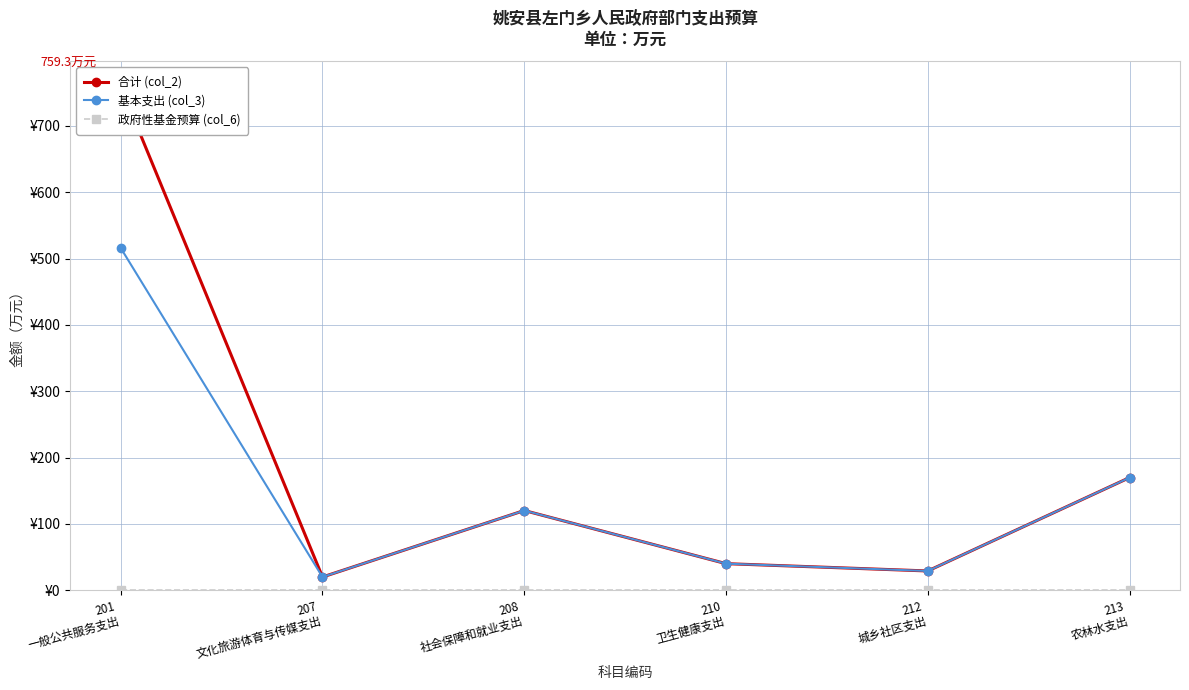

Reading right to left, transcribe all the data shown in this chart.

合计 (col_2): 169.8	29.0	40.1	120.2	19.9	759.3
基本支出 (col_3): 169.8	29.0	40.1	120.2	19.9	516.1
政府性基金预算 (col_6): 0.0	0.0	0.0	0.0	0.0	0.0